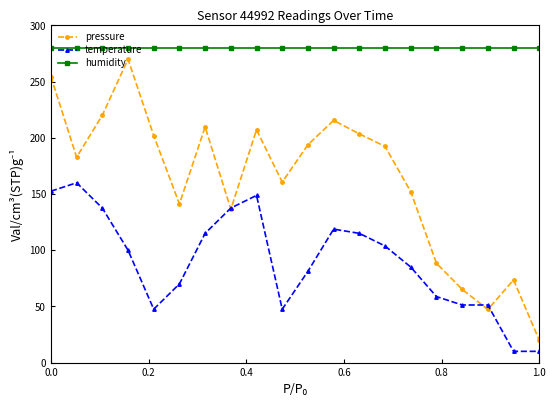

Which series has the largest total across all categories?

humidity